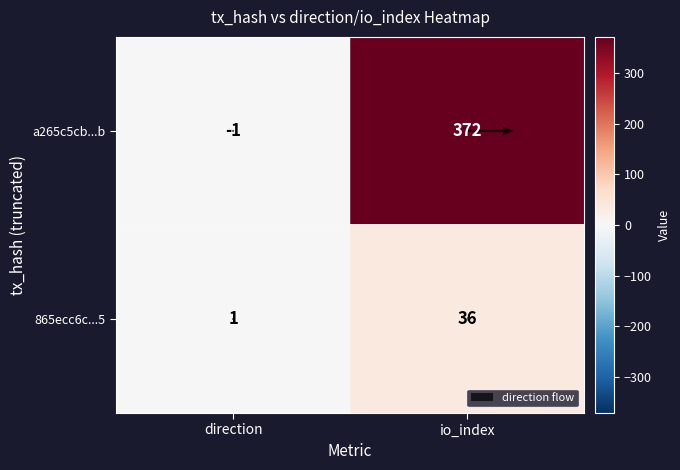

Which series has the largest total across all categories?

a265c5cb97d567d6a72957d0ab4a06edbb1a63b